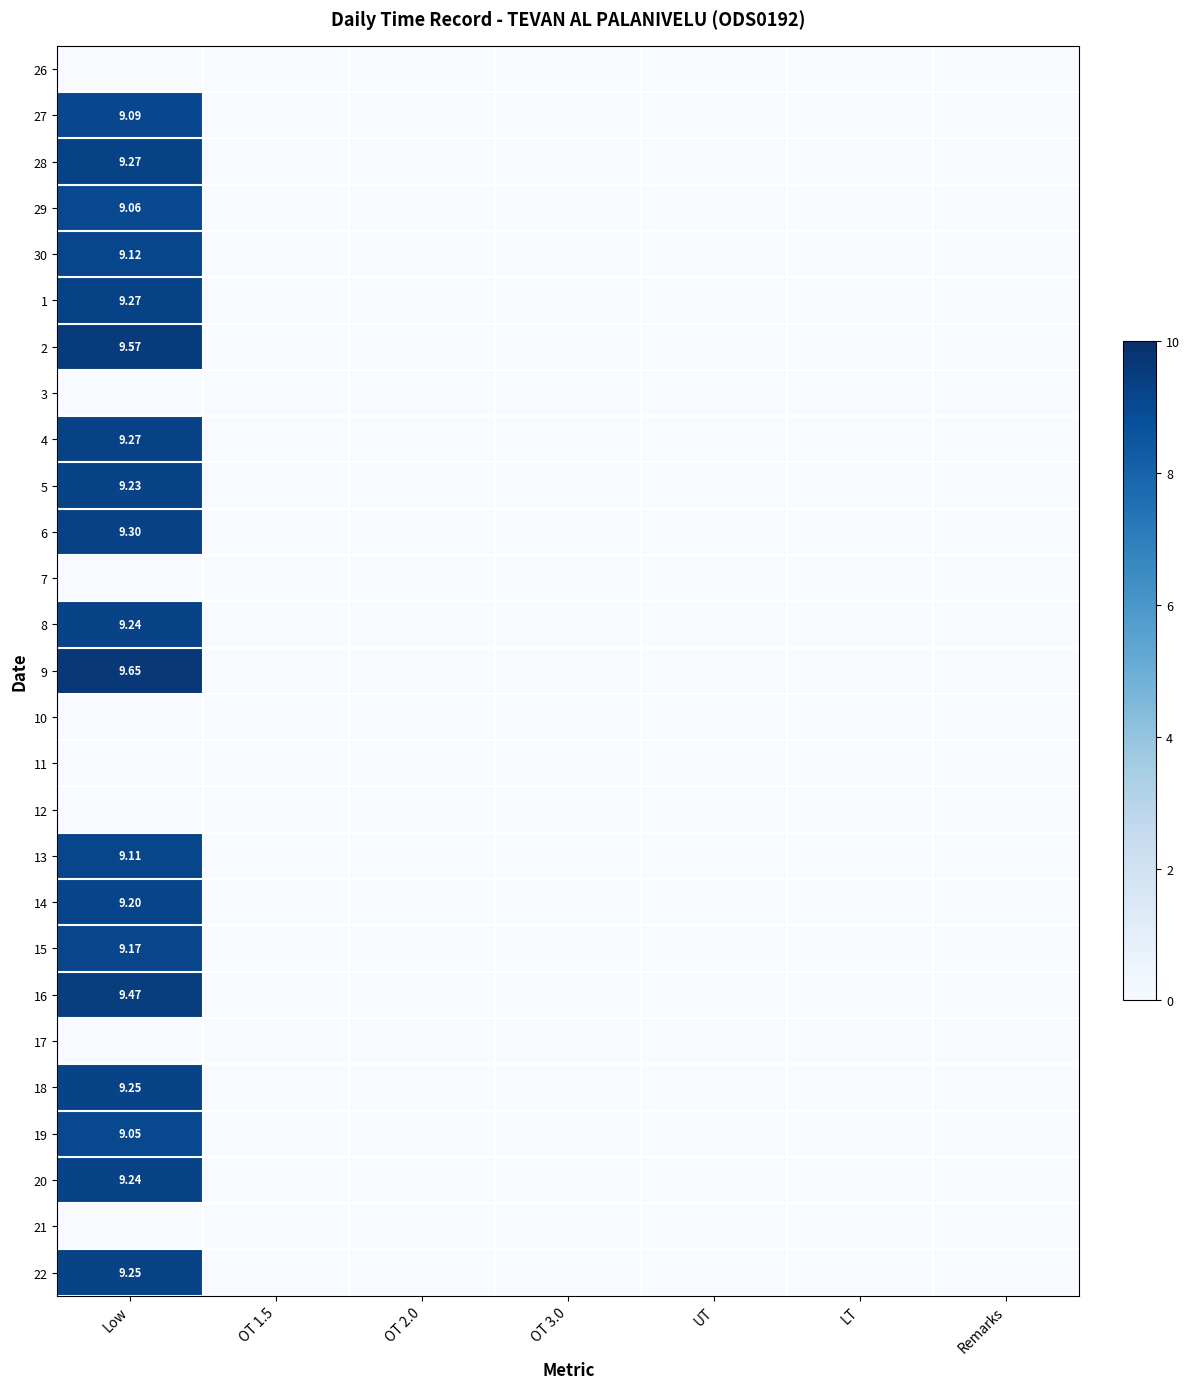

At which category is the sum across all series the highest?

Low